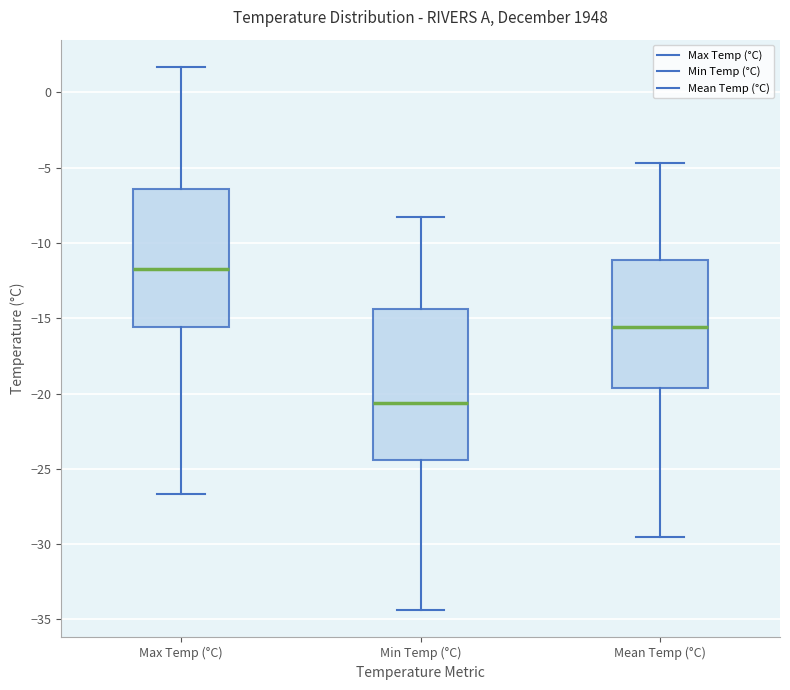

Reading left to right, read every box against the y-axis: the position of its median line, the range the box covers, and the ends of its whiskers. The values are not printed on the chart, so give them approximately, as read against the axis.

Max Temp (°C): median -11.5, box -15.5 to -6.5, whiskers -26.5 to 1.5
Min Temp (°C): median -20.5, box -24.5 to -14.5, whiskers -34.5 to -8.5
Mean Temp (°C): median -15.5, box -19.5 to -11.0, whiskers -29.5 to -4.5